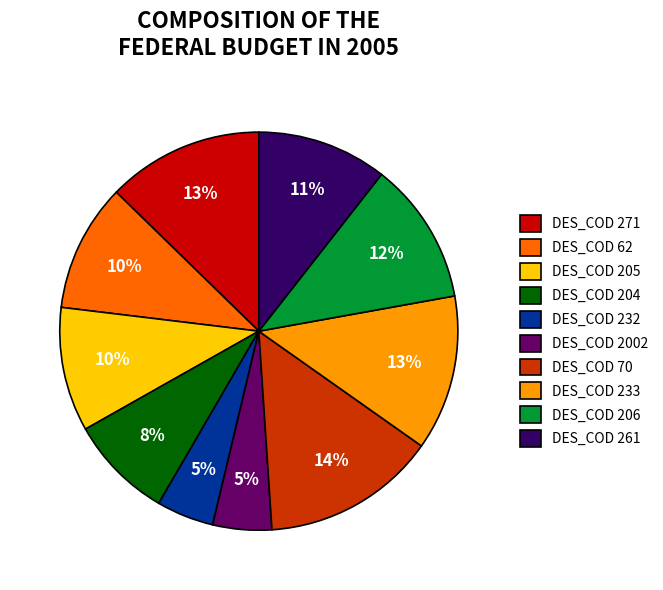

Is it true that DES_COD 233 is 13% of the pie?

True